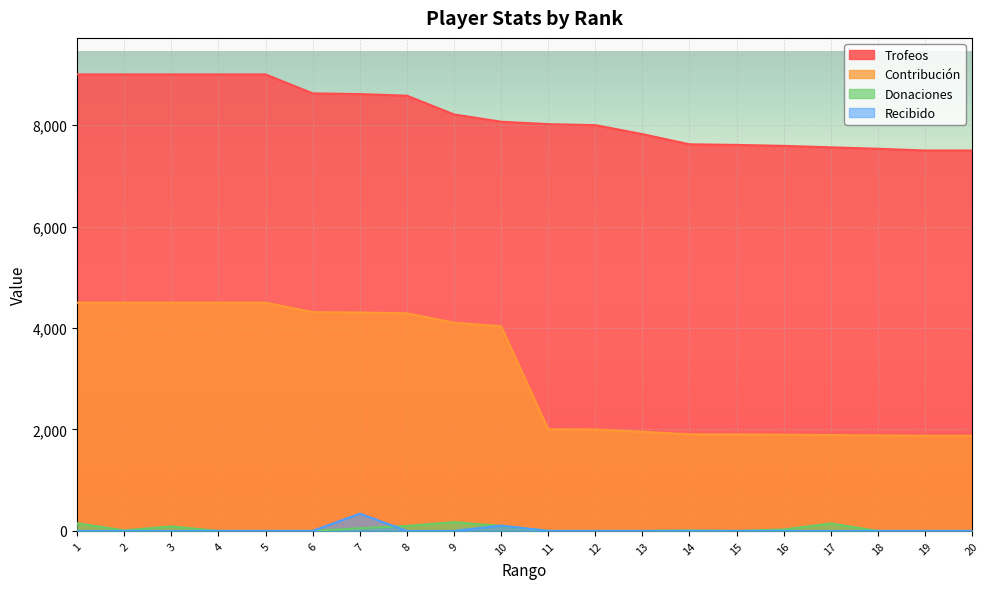

How many data points in Contribución are above 4033?

9